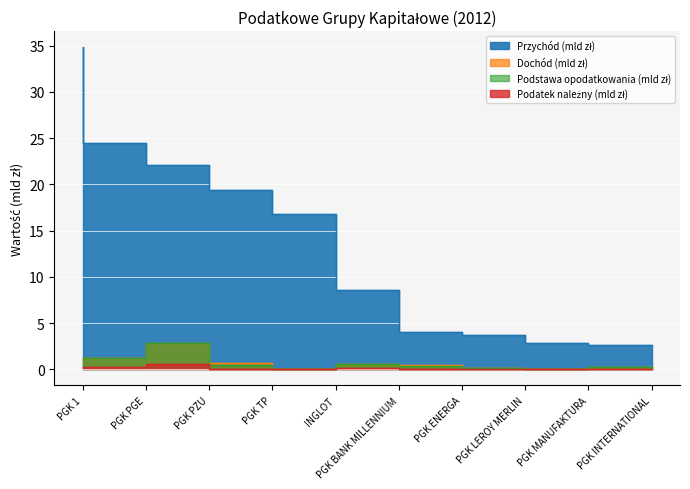

At which category is the sum across all series the highest?

PGK 1